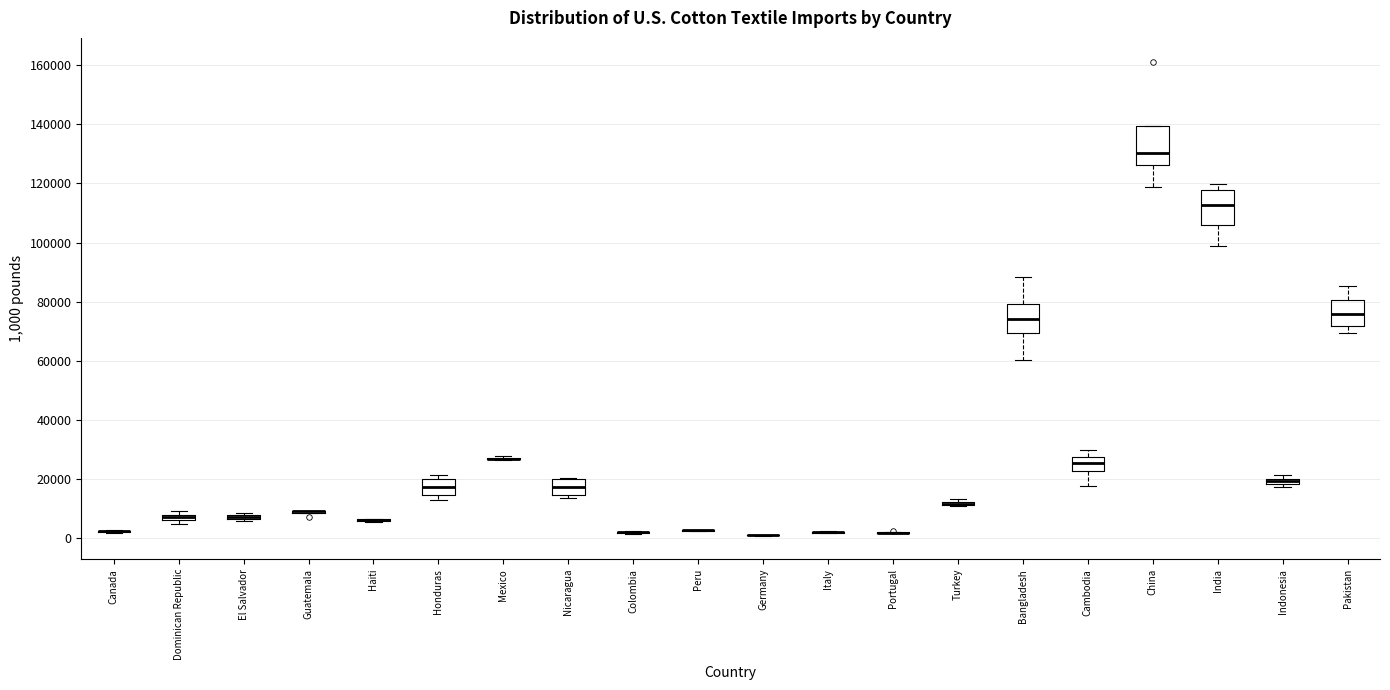

Where does the lower whisker of the box for China end on the y-axis? The values are not printed on the chart, so give them approximately, as read against the axis.

118000